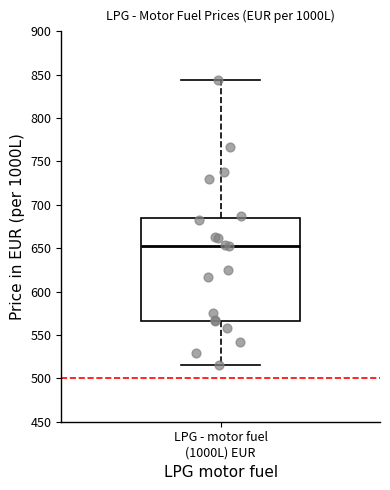

Transcribe this box plot: give where the median line is, the range the box spans, and where the two whiskers end, as read against the y-axis. The values are not printed on the chart, so give them approximately, as read against the axis.

median 650, box 565 to 685, whiskers 515 to 845